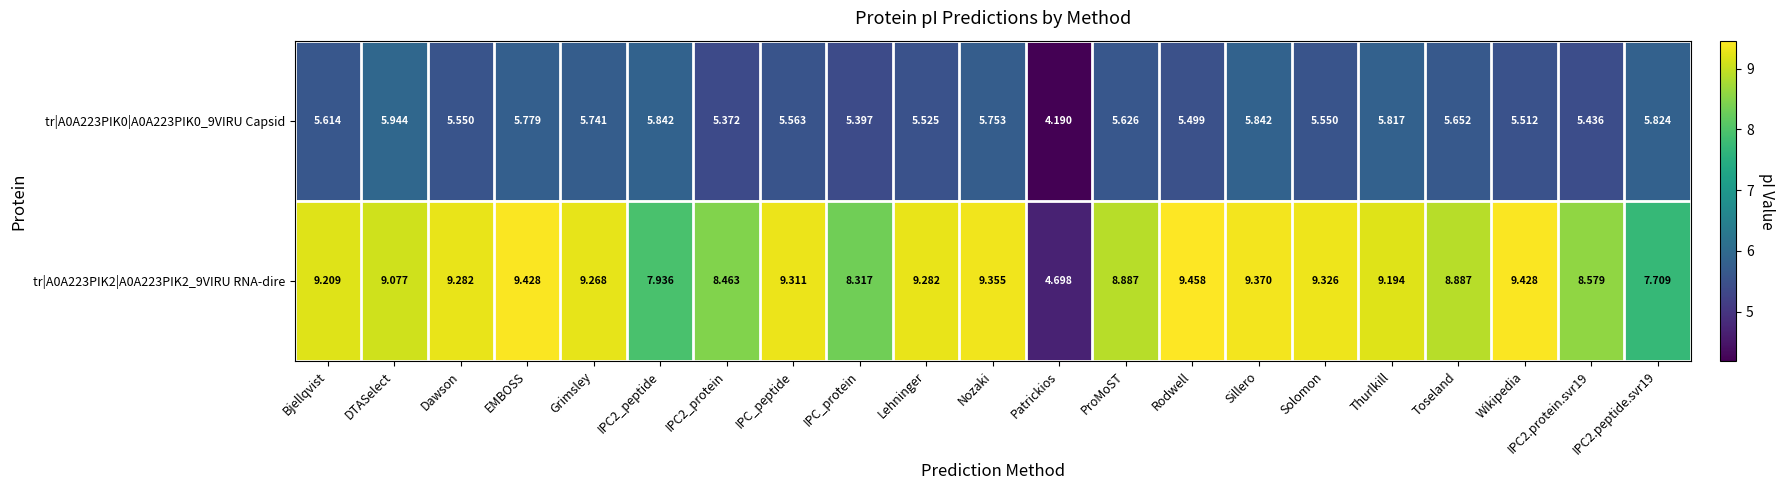

At which label does tr|A0A223PIK0|A0A223PIK0_9VIRU Capsid reach its minimum?

Patrickios